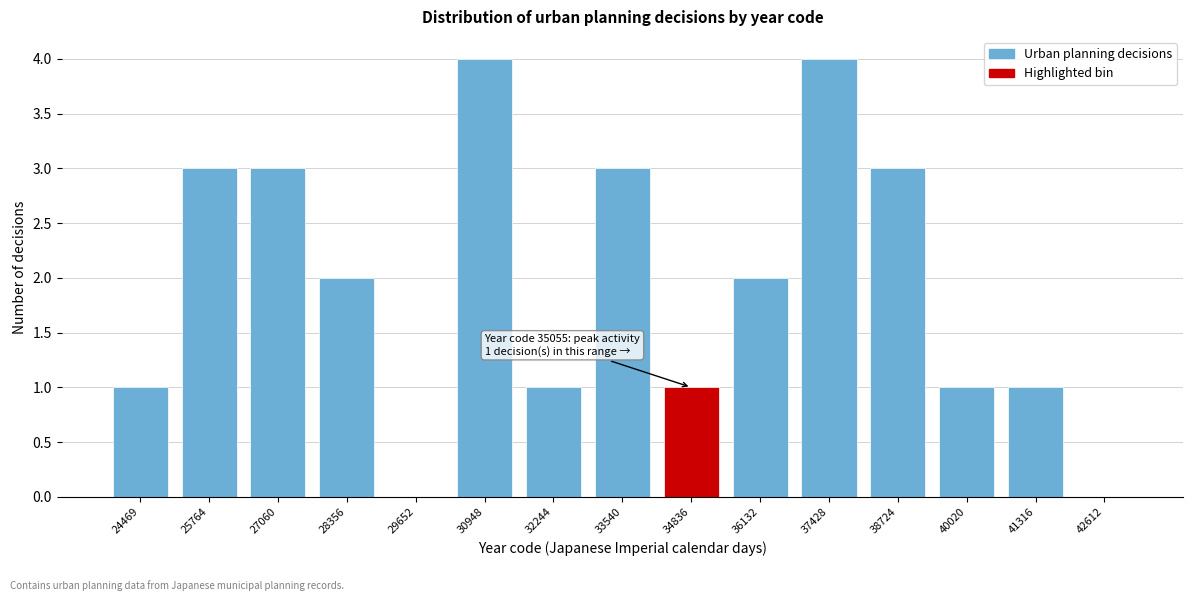

Reading right to left, what are all the values shown in this chart?

42612=0	41316=1	40020=1	38724=3	37428=4	36132=2	34836=1	33540=3	32244=1	30948=4	29652=0	28356=2	27060=3	25764=3	24469=1